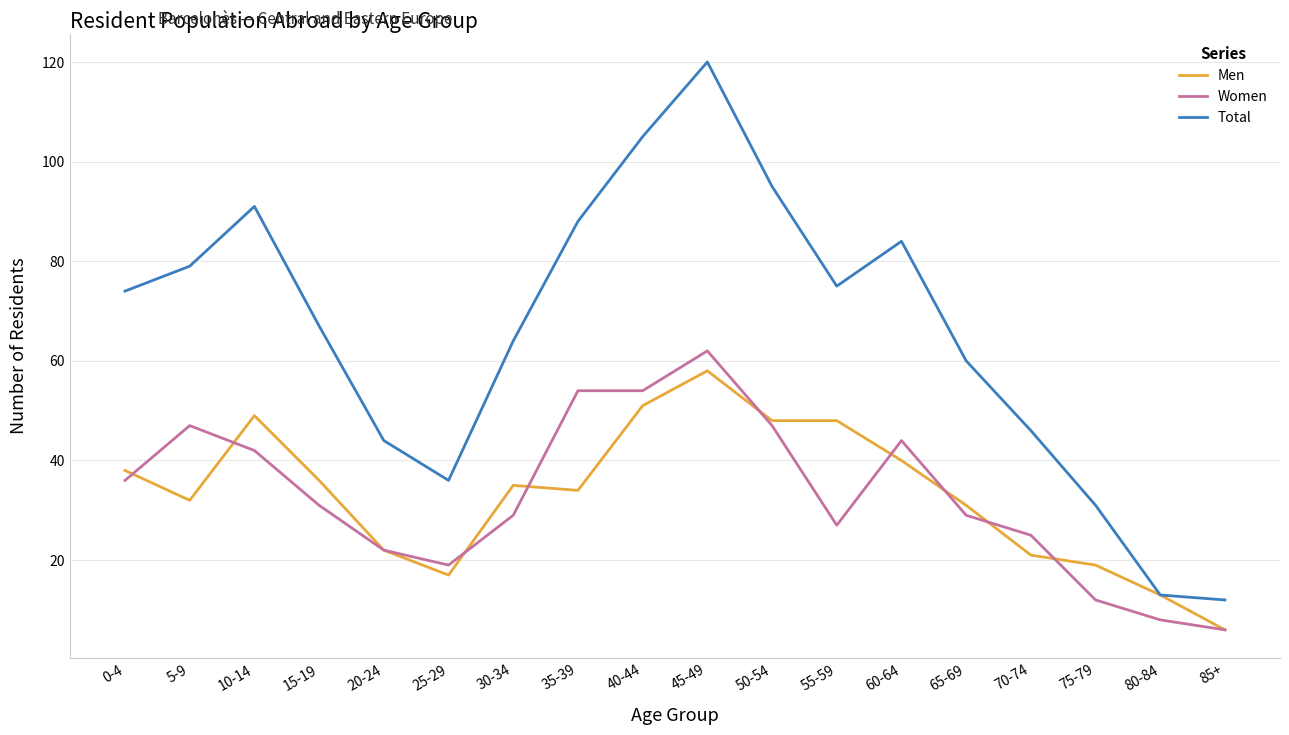

True or false: Total and Women cross at least once.

False